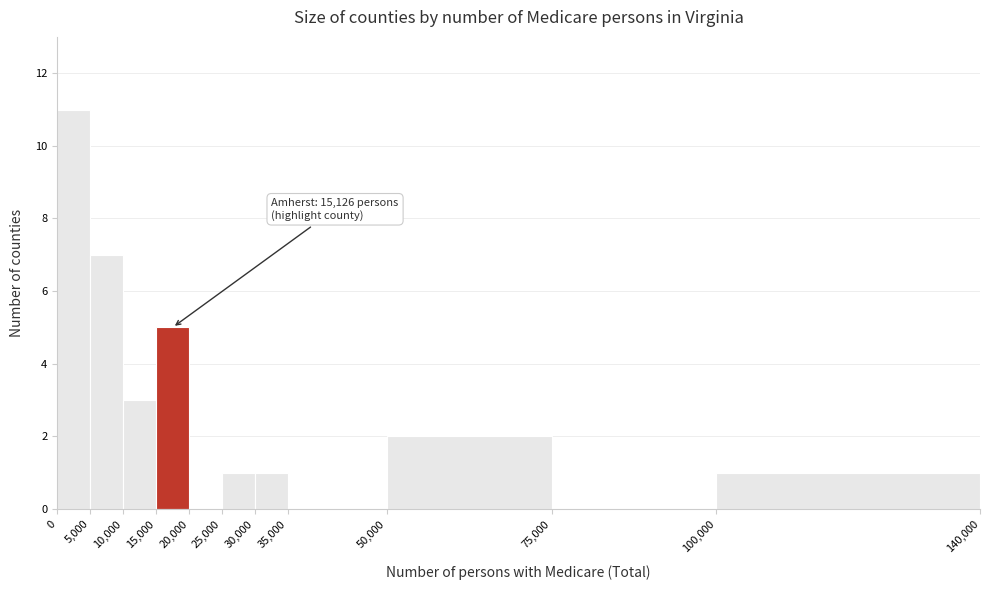

Which range on the x-axis has the tallest bar?

0 to 5,000